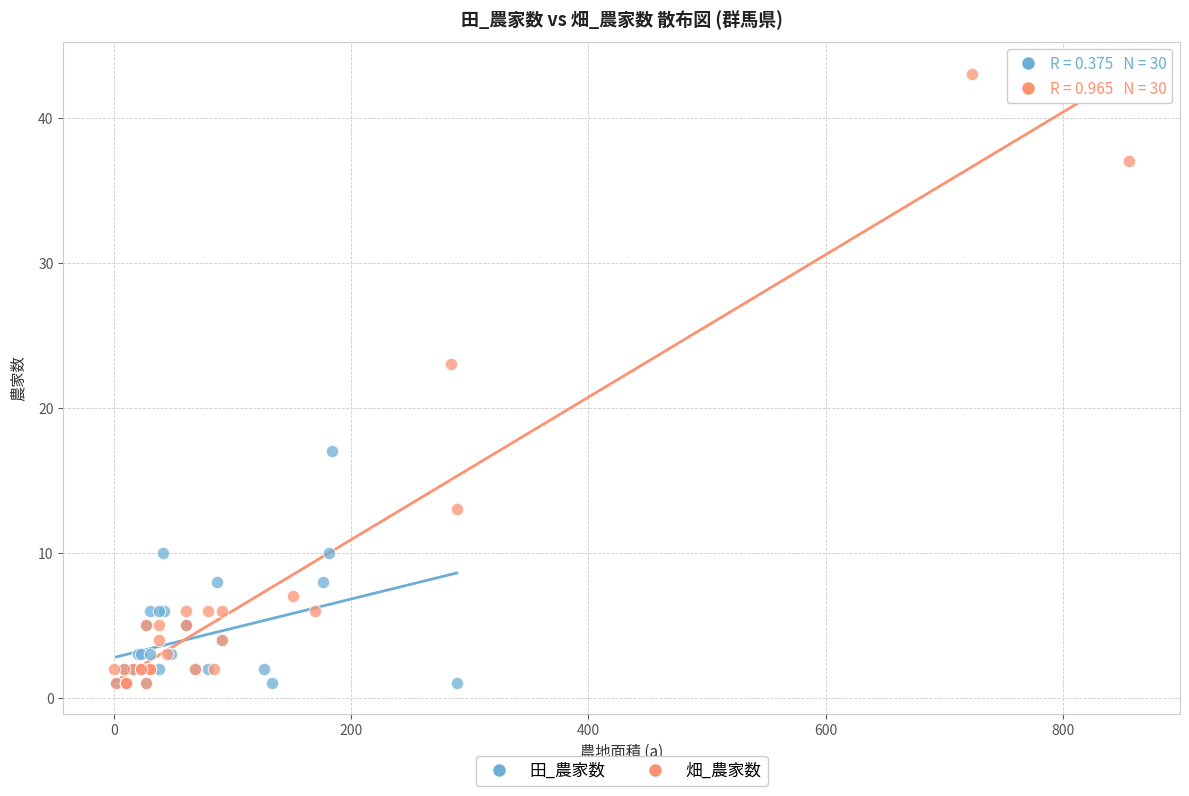

What are all the series names shown in the legend?

田_農家数, 畑_農家数